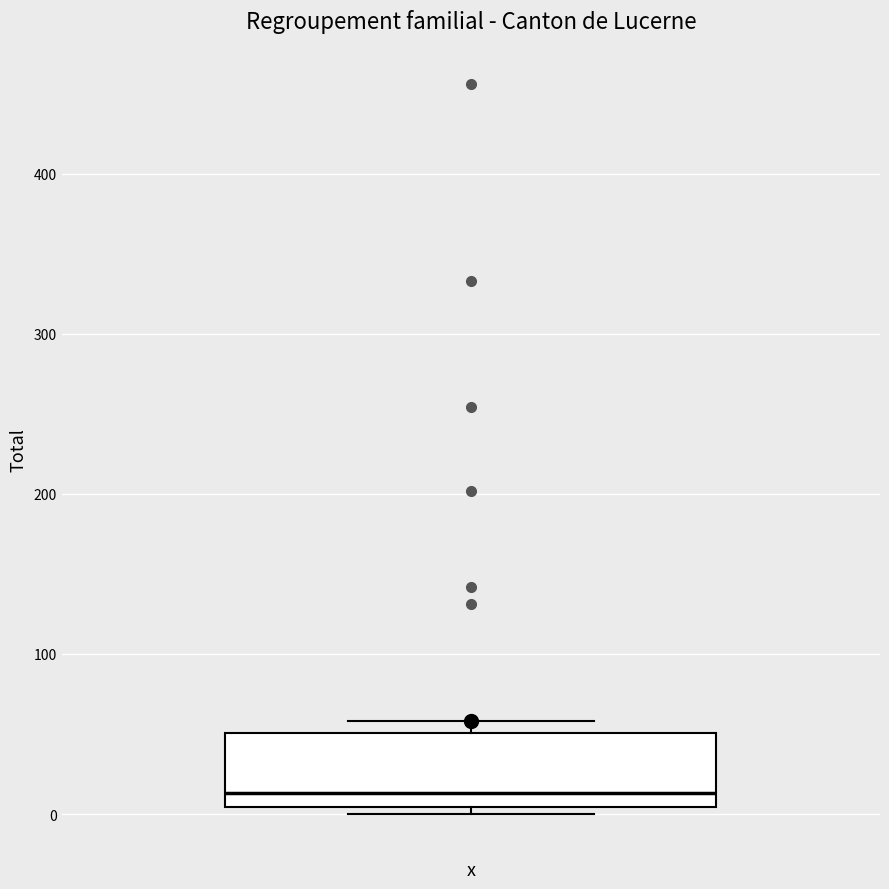

Transcribe this box plot: give where the median line is, the range the box spans, and where the two whiskers end, as read against the y-axis. The values are not printed on the chart, so give them approximately, as read against the axis.

median 10, box 0 to 50, whiskers 0 (just below the box's lower edge) to 60